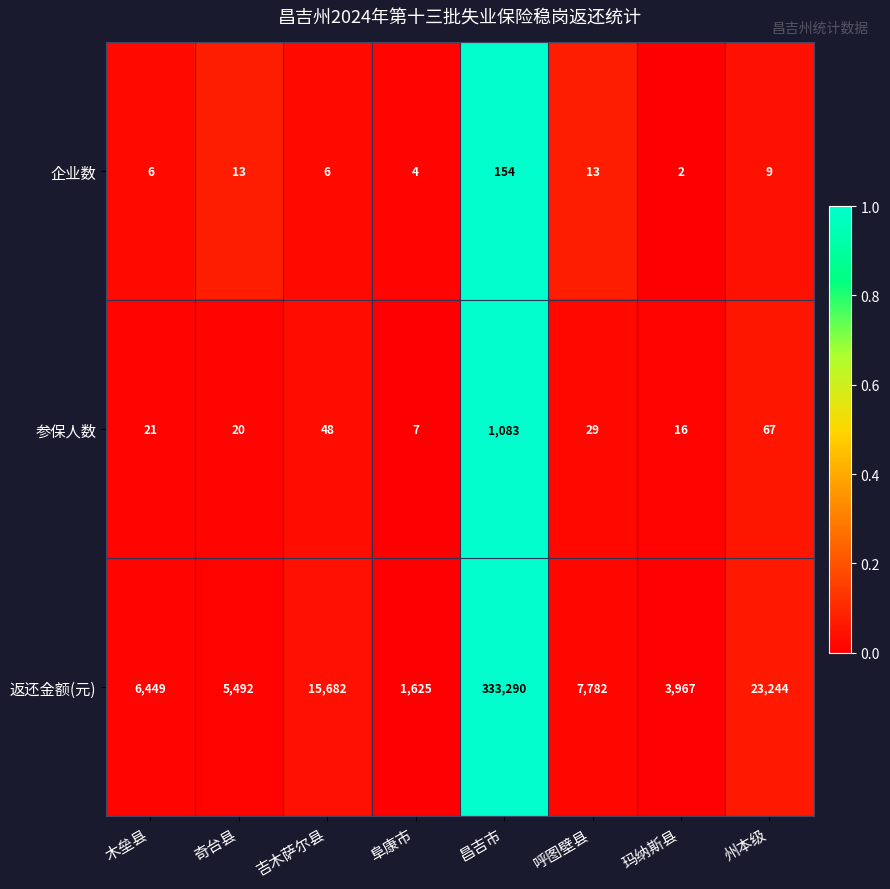

How many distinct data groups are displayed?

3